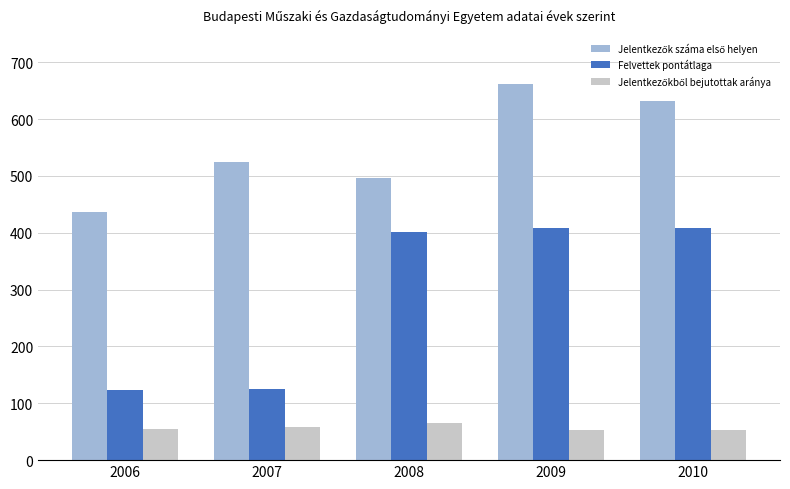

The Felvettek pontátlaga series shows 214 at 2007. True or false?

False